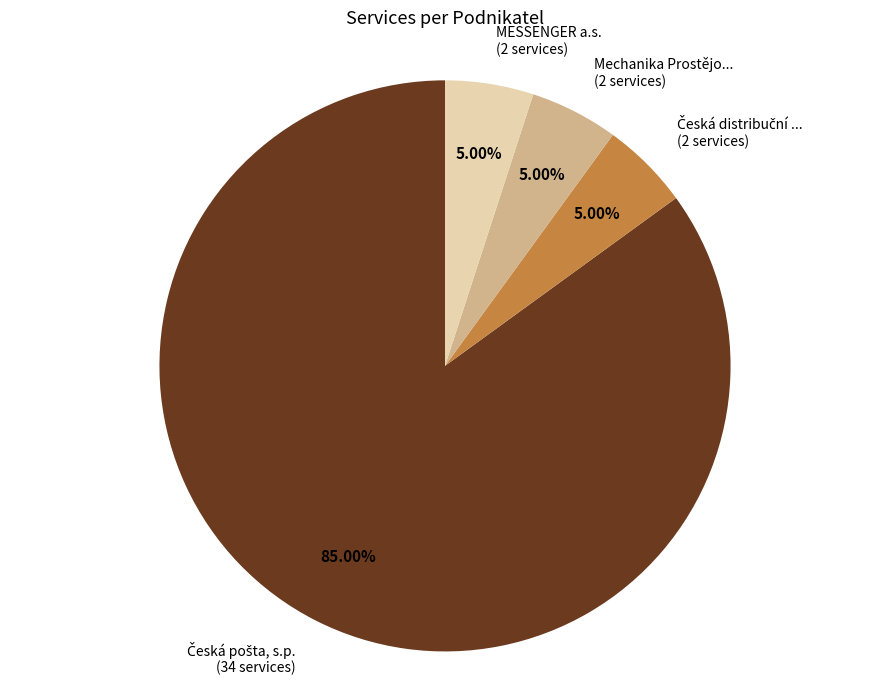

Is there a majority slice in this chart?

Yes